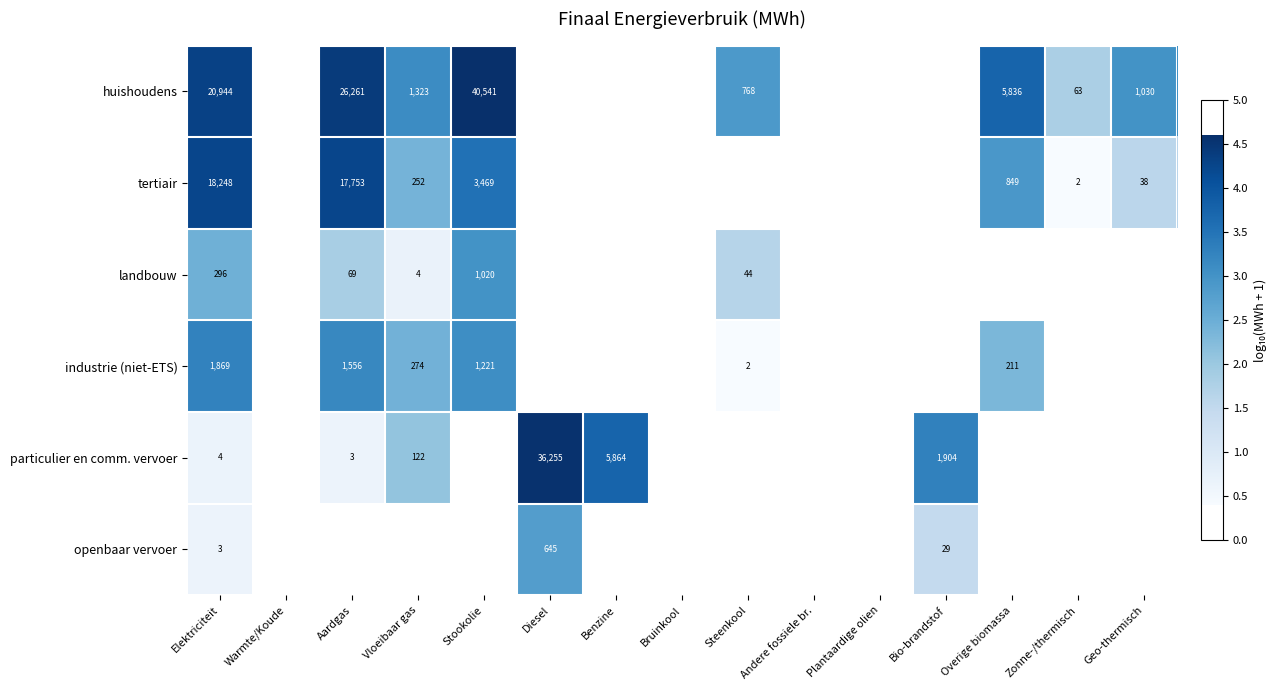

Is it true that landbouw equals 2.6 at Steenkool?

False